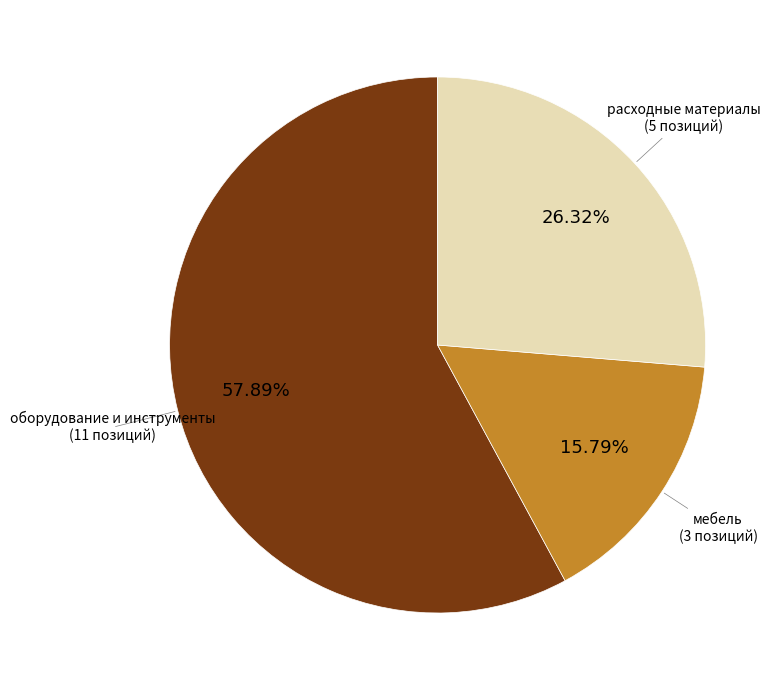

Is there a majority slice in this chart?

Yes